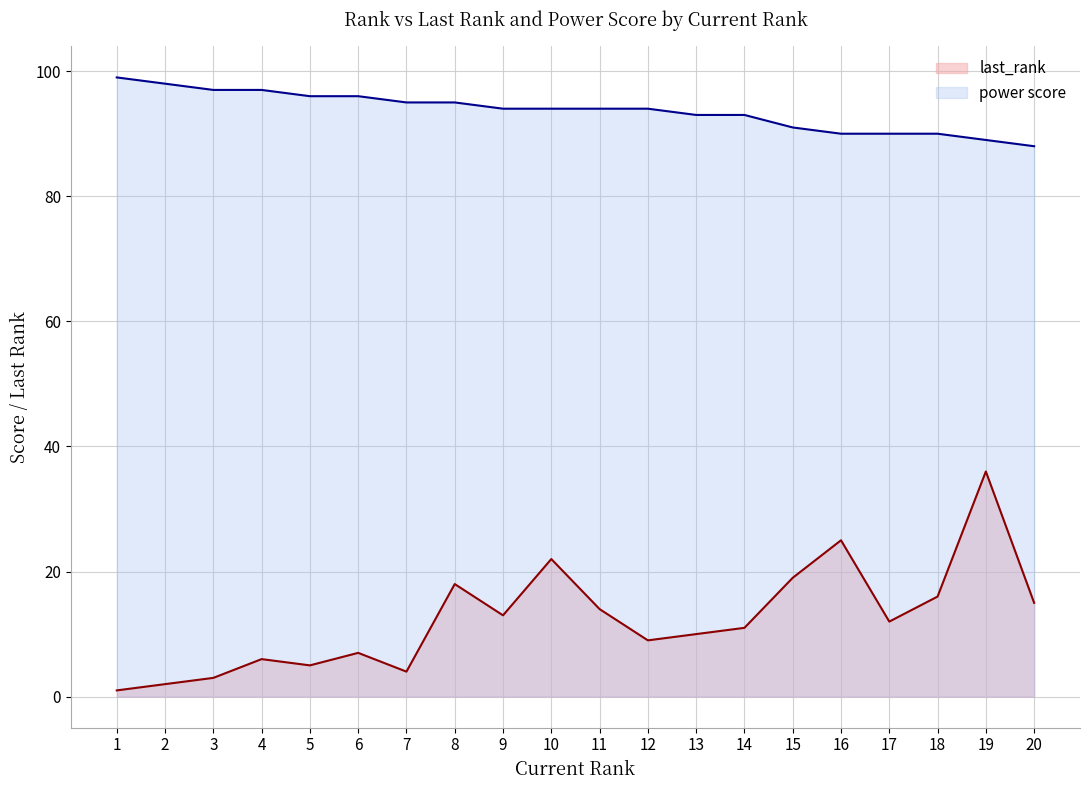

At which category does last_rank reach its first local valley?

5